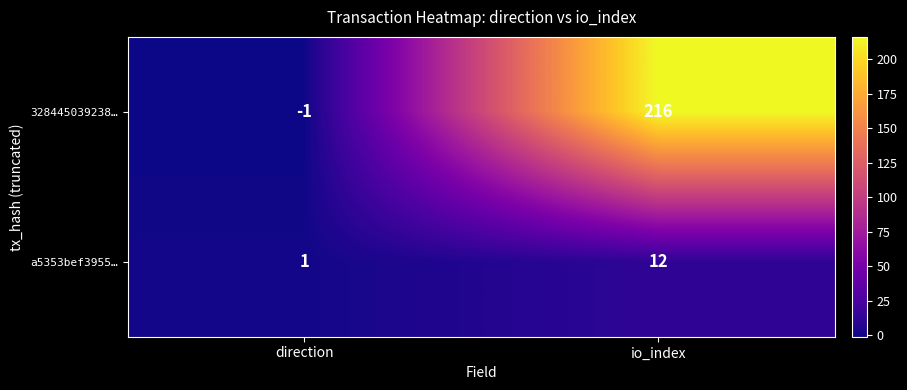

Which series has the largest range (max minus min)?

328445039238…